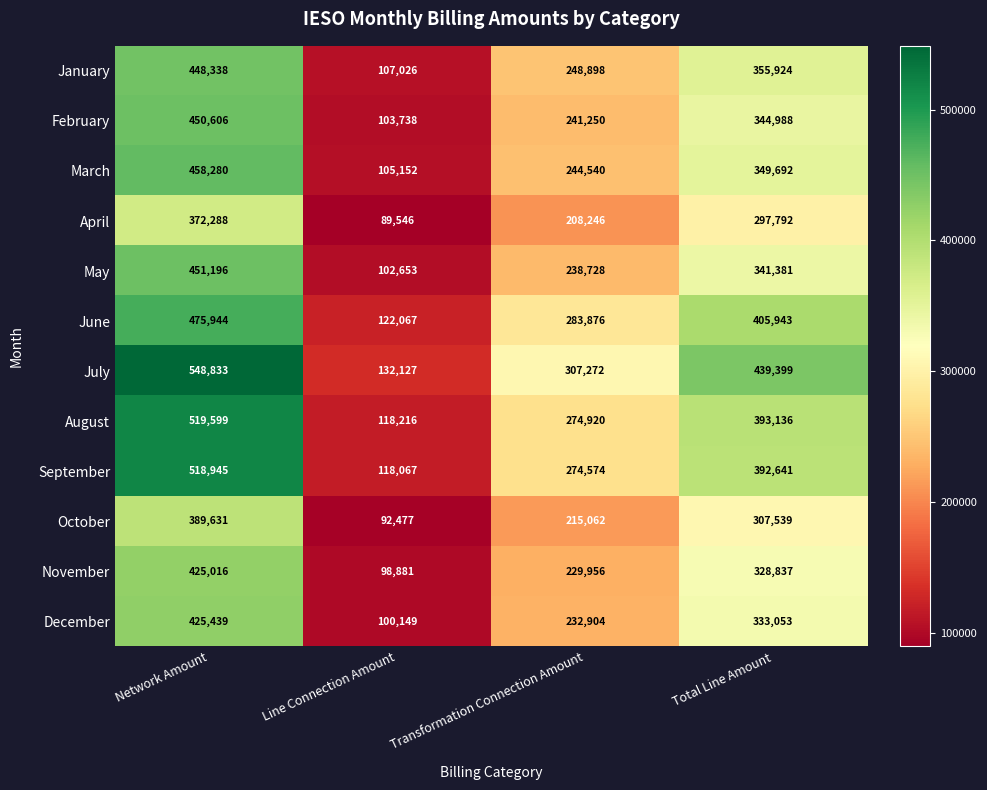

At which label does December reach its minimum?

Line Connection Amount